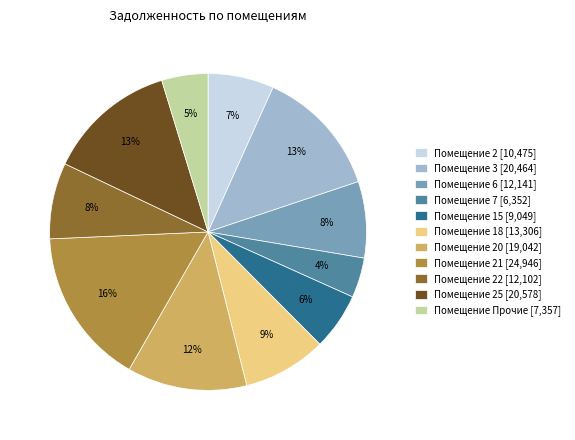

Count the number of slices in the pie.

11